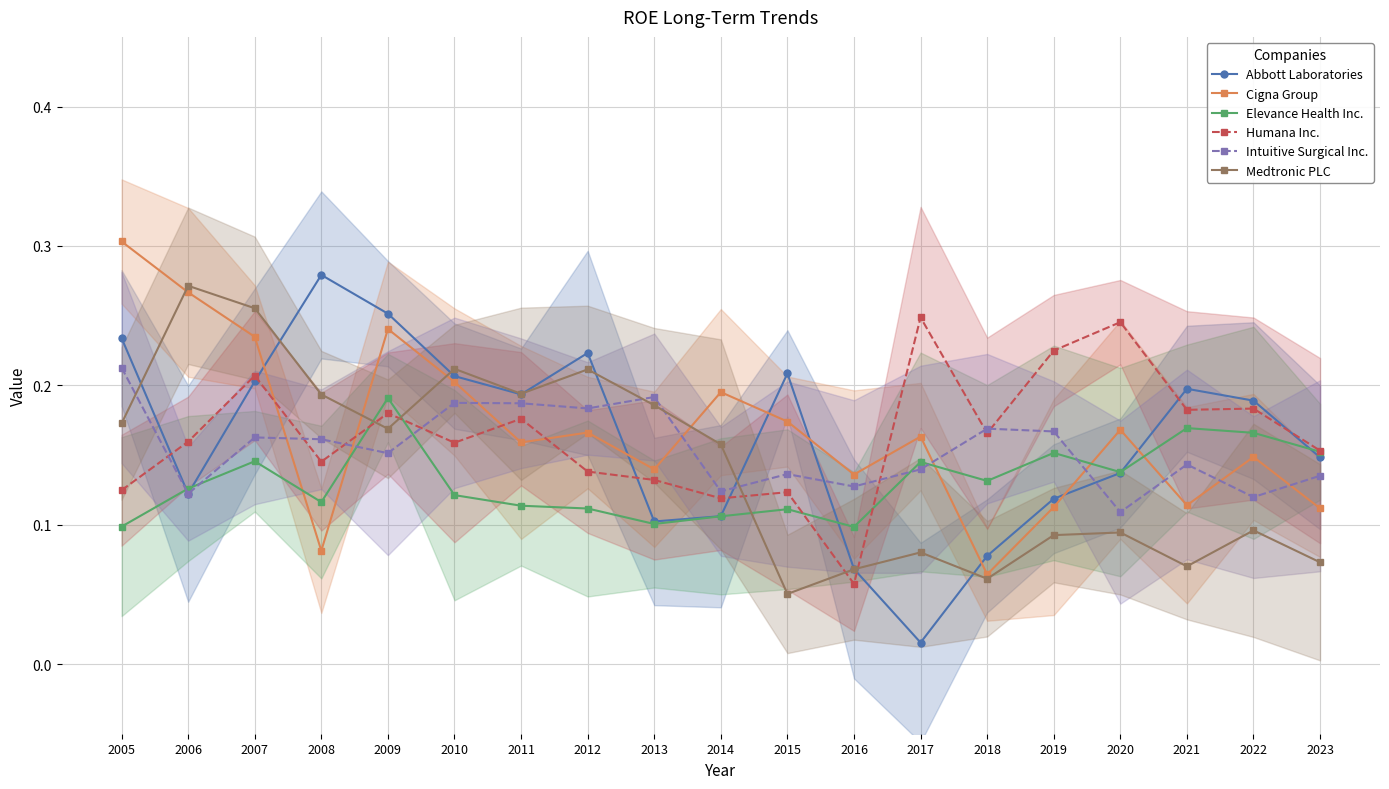

Reading left to right, what are all the values shown in this chart?

Abbott Laboratories: 2005=0.2	2006=0.1	2007=0.2	2008=0.3	2009=0.3	2010=0.2	2011=0.2	2012=0.2	2013=0.1	2014=0.1	2015=0.2	2016=0.1	2017=0.0	2018=0.1	2019=0.1	2020=0.1	2021=0.2	2022=0.2	2023=0.1
Cigna Group: 2005=0.3	2006=0.3	2007=0.2	2008=0.1	2009=0.2	2010=0.2	2011=0.2	2012=0.2	2013=0.1	2014=0.2	2015=0.2	2016=0.1	2017=0.2	2018=0.1	2019=0.1	2020=0.2	2021=0.1	2022=0.1	2023=0.1
Elevance Health Inc.: 2005=0.1	2006=0.1	2007=0.1	2008=0.1	2009=0.2	2010=0.1	2011=0.1	2012=0.1	2013=0.1	2014=0.1	2015=0.1	2016=0.1	2017=0.1	2018=0.1	2019=0.2	2020=0.1	2021=0.2	2022=0.2	2023=0.2
Humana Inc.: 2005=0.1	2006=0.2	2007=0.2	2008=0.1	2009=0.2	2010=0.2	2011=0.2	2012=0.1	2013=0.1	2014=0.1	2015=0.1	2016=0.1	2017=0.2	2018=0.2	2019=0.2	2020=0.2	2021=0.2	2022=0.2	2023=0.2
Intuitive Surgical Inc.: 2005=0.2	2006=0.1	2007=0.2	2008=0.2	2009=0.2	2010=0.2	2011=0.2	2012=0.2	2013=0.2	2014=0.1	2015=0.1	2016=0.1	2017=0.1	2018=0.2	2019=0.2	2020=0.1	2021=0.1	2022=0.1	2023=0.1
Medtronic PLC: 2005=0.2	2006=0.3	2007=0.3	2008=0.2	2009=0.2	2010=0.2	2011=0.2	2012=0.2	2013=0.2	2014=0.2	2015=0.1	2016=0.1	2017=0.1	2018=0.1	2019=0.1	2020=0.1	2021=0.1	2022=0.1	2023=0.1